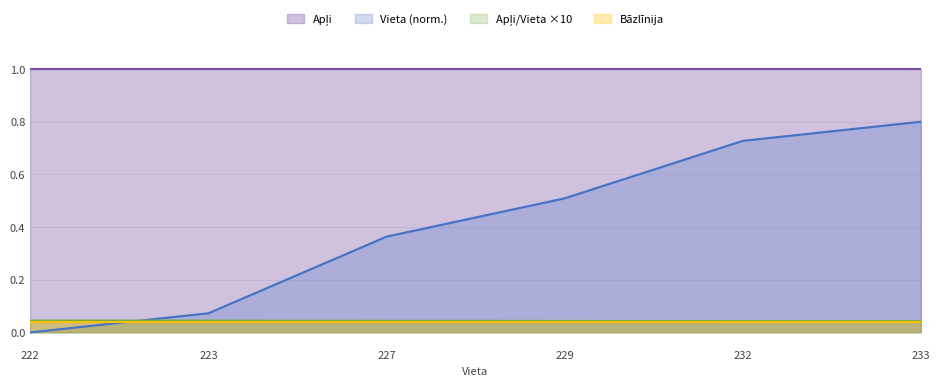

True or false: the data shows 0.0 at 222.

True